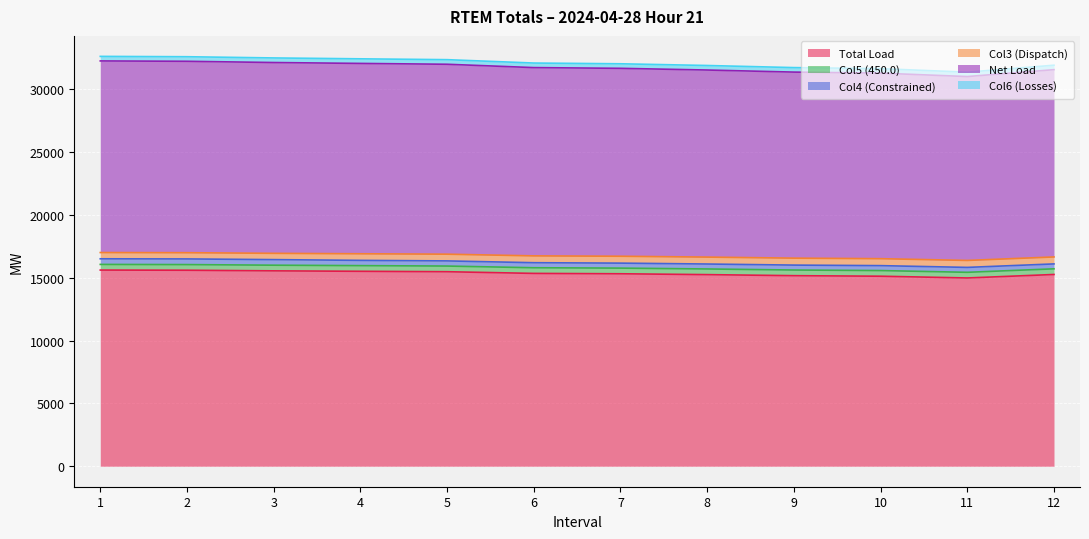

At which category is the sum across all series the highest?

1